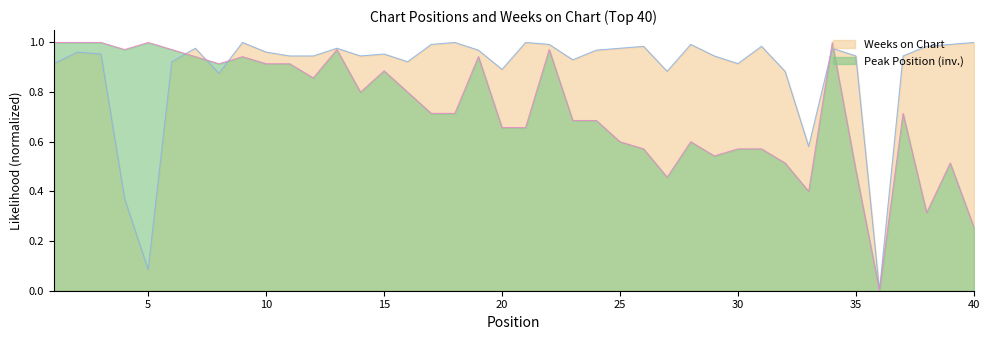

Reading left to right, list all the values displayed in this chart.

Peak Position: 1.0	1.0	1.0	1.0	1.0	1.0	0.9	0.9	0.9	0.9	0.9	0.9	1.0	0.8	0.9	0.8	0.7	0.7	0.9	0.7	0.7	1.0	0.7	0.7	0.6	0.6	0.5	0.6	0.5	0.6	0.6	0.5	0.4	1.0	0.5	0.0	0.7	0.3	0.5	0.3
Weeks on Chart: 0.9	1.0	1.0	0.4	0.1	0.9	1.0	0.9	1.0	1.0	0.9	0.9	1.0	0.9	1.0	0.9	1.0	1.0	1.0	0.9	1.0	1.0	0.9	1.0	1.0	1.0	0.9	1.0	0.9	0.9	1.0	0.9	0.6	1.0	0.9	0.0	0.9	1.0	1.0	1.0